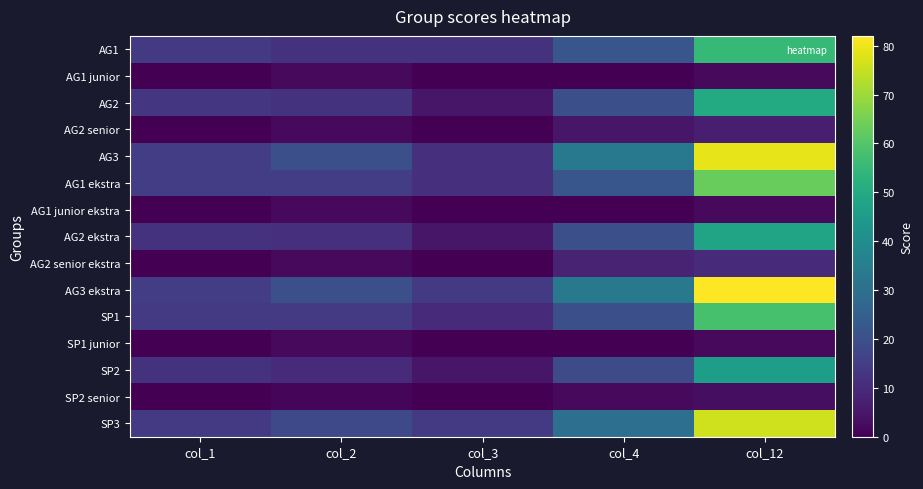

At col_2, list the series in order from largest to smallest.

AG3, AG3 ekstra, SP3, AG1 ekstra, SP1, AG1, AG2, AG2 ekstra, SP2, AG1 junior, AG2 senior, AG1 junior ekstra, AG2 senior ekstra, SP1 junior, SP2 senior